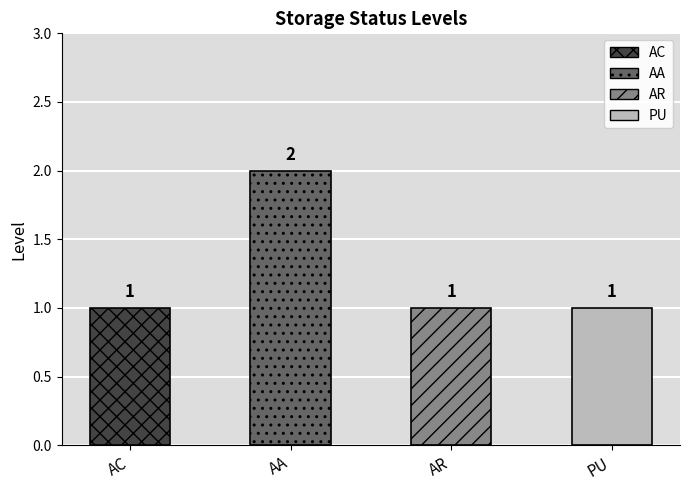

Does the chart contain any negative values?

No